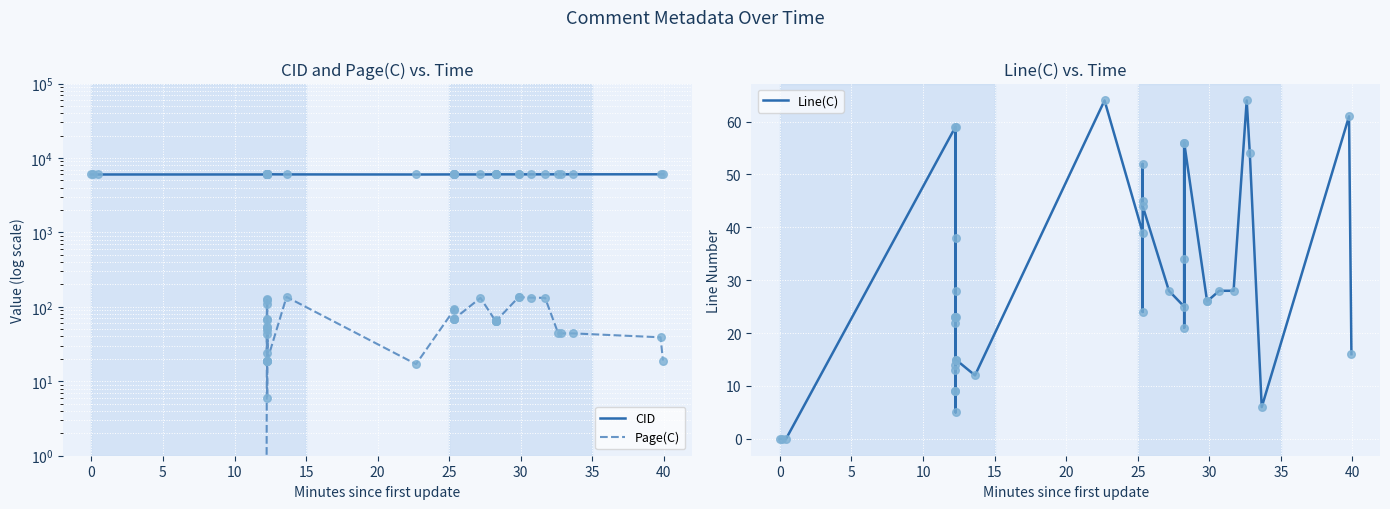

Which series has the largest Y range (max minus min)?

Page(C)